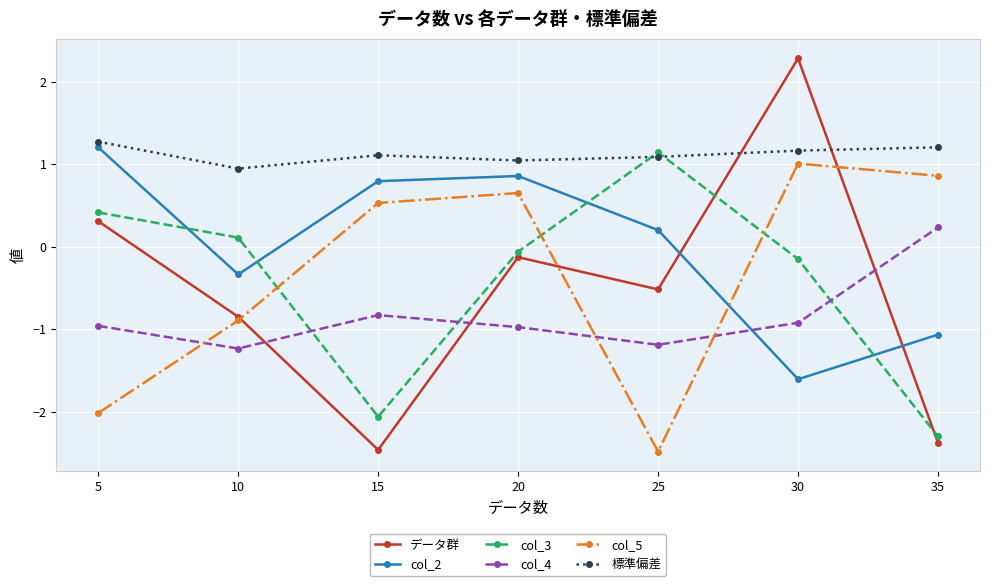

True or false: col_2 and 標準偏差 cross at least once.

False